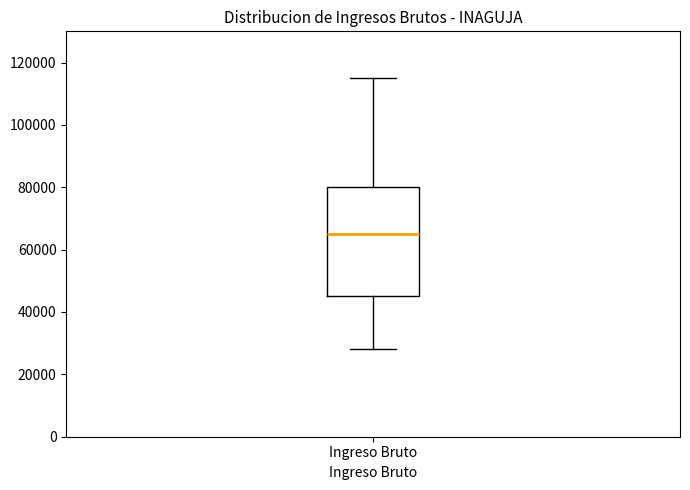

Where does the lower whisker of the box for Ingreso Bruto end on the y-axis? The values are not printed on the chart, so give them approximately, as read against the axis.

28000